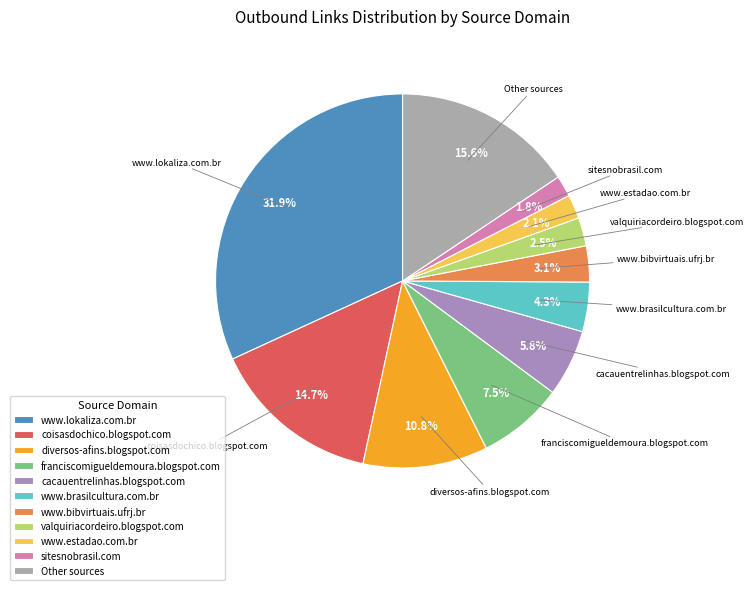

How much of the chart is everything except diversos-afins.blogspot.com?

89.2%